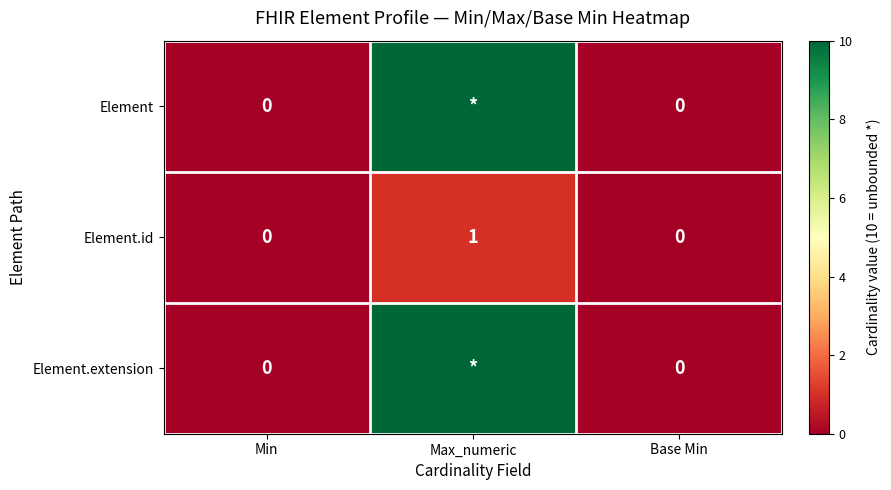

The value of Element.id at Min is 0. True or false?

True